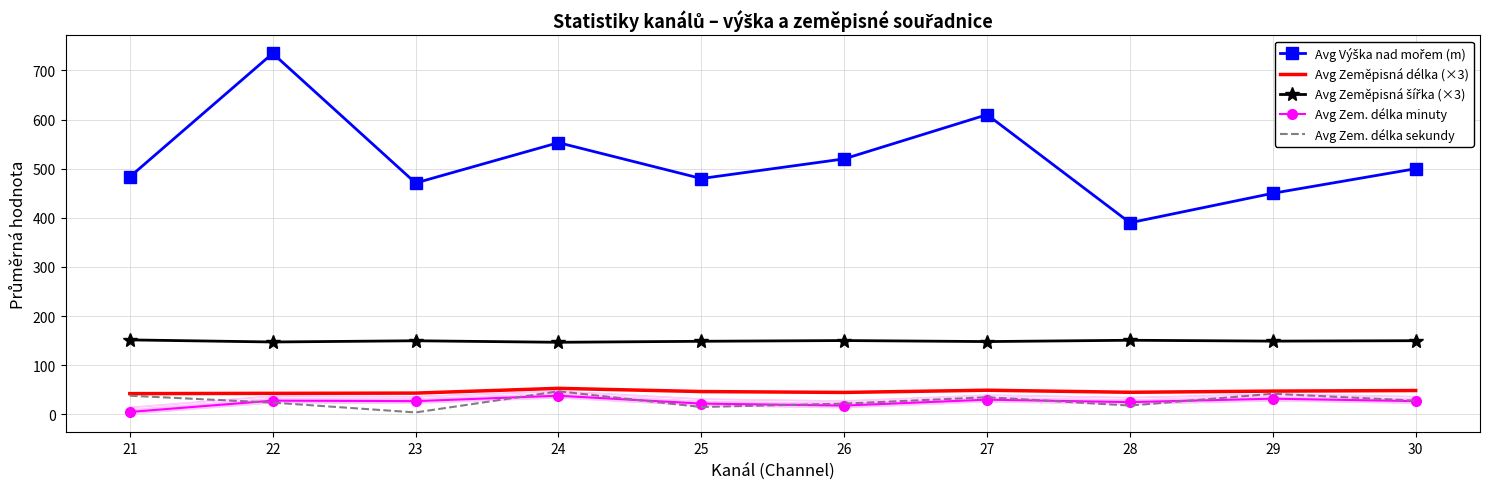

True or false: Avg Zeměpisná šířka (×3) and Avg Zem. délka sekundy cross at least once.

False